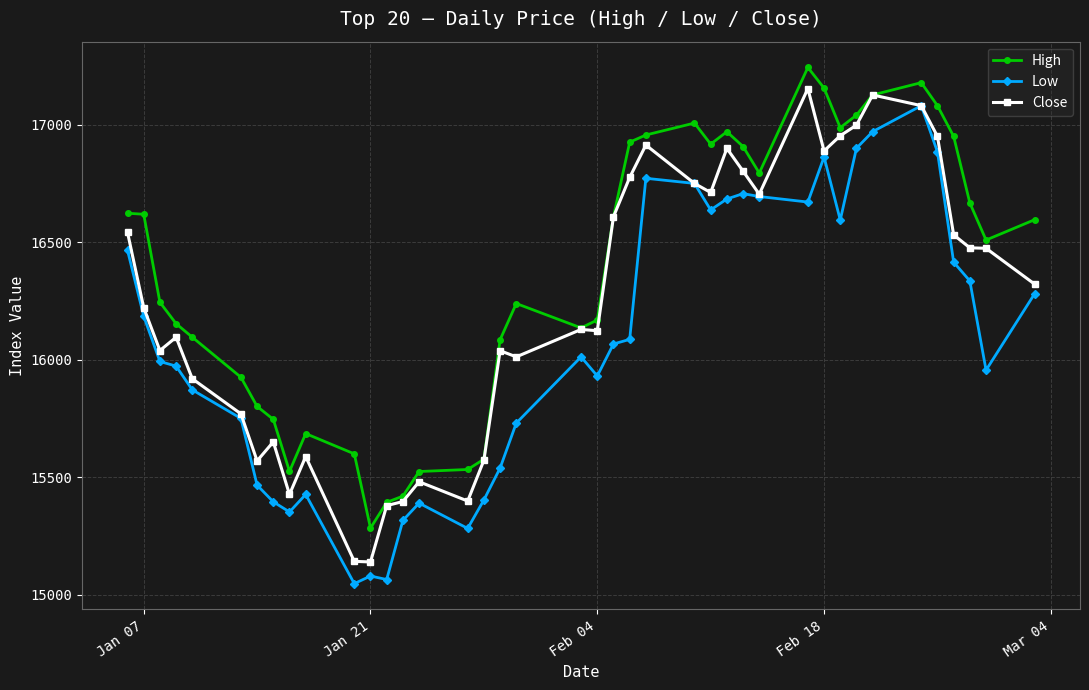

How many data points in Low are less than 16066?

20